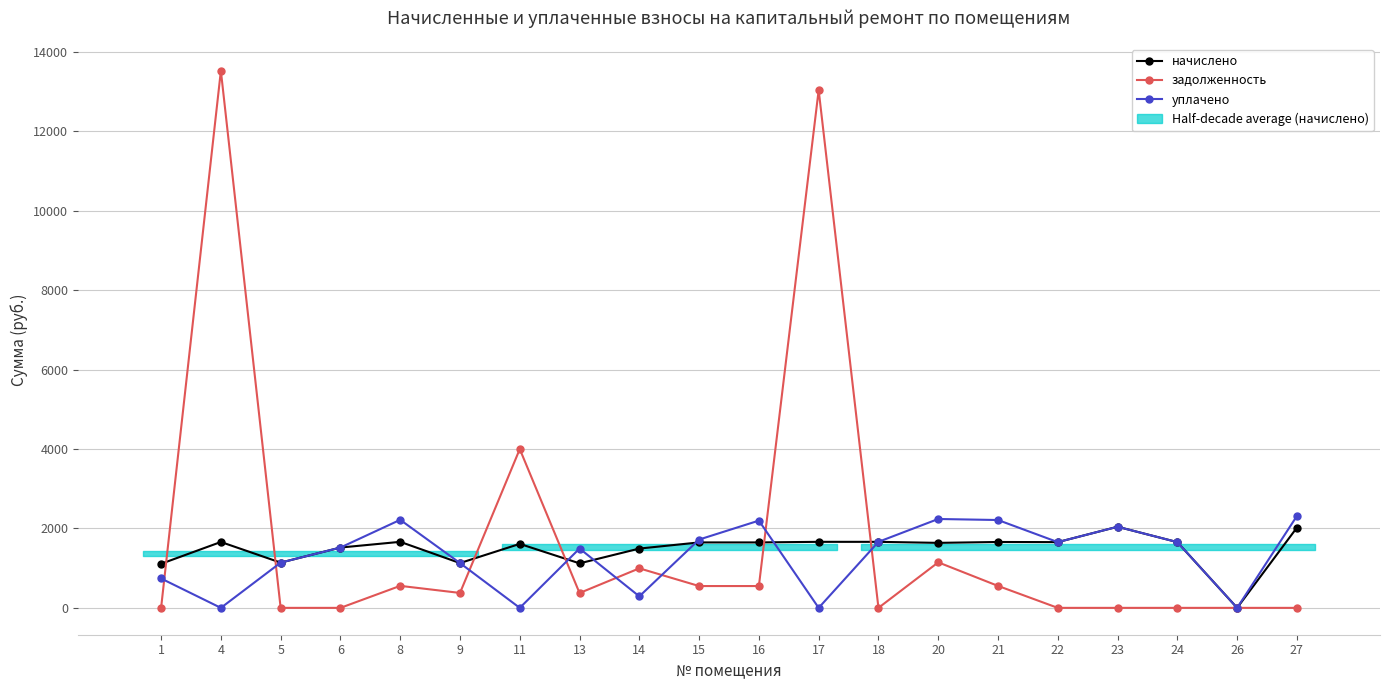

Rank the series by their average value, from lowest to highest.

уплачено, начислено, задолженность